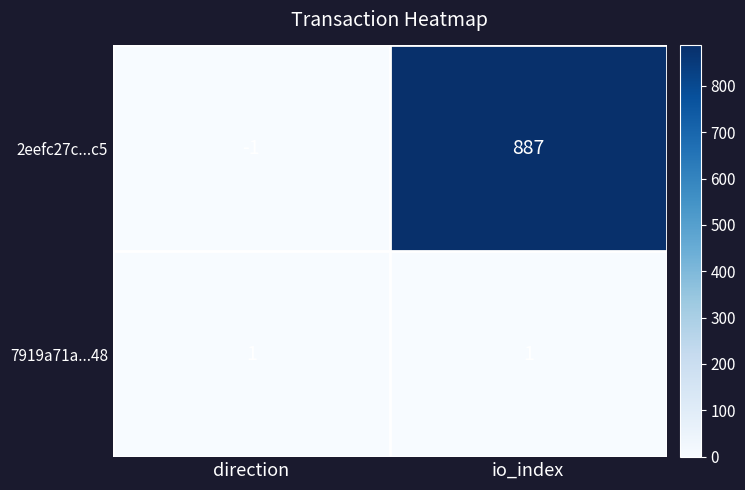

What is the difference between the maximum and minimum values in the 2eefc27c...c5 series?

888